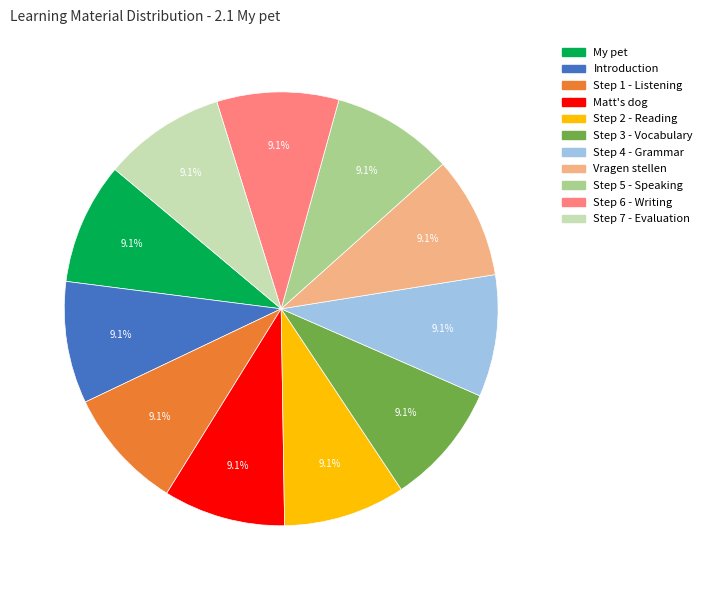

The Vragen stellen slice represents 2% of the pie. True or false?

False